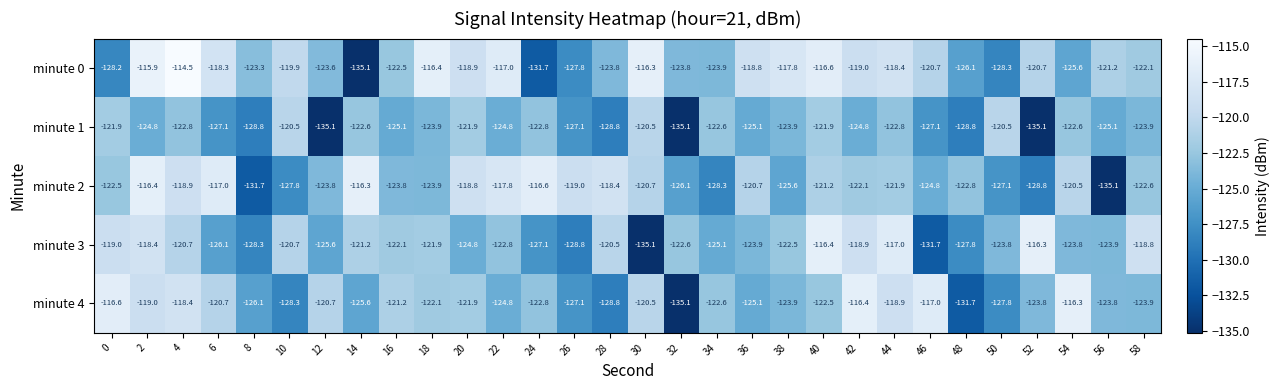

What is the difference between the minute 2 values at 16 and 10?

4.0